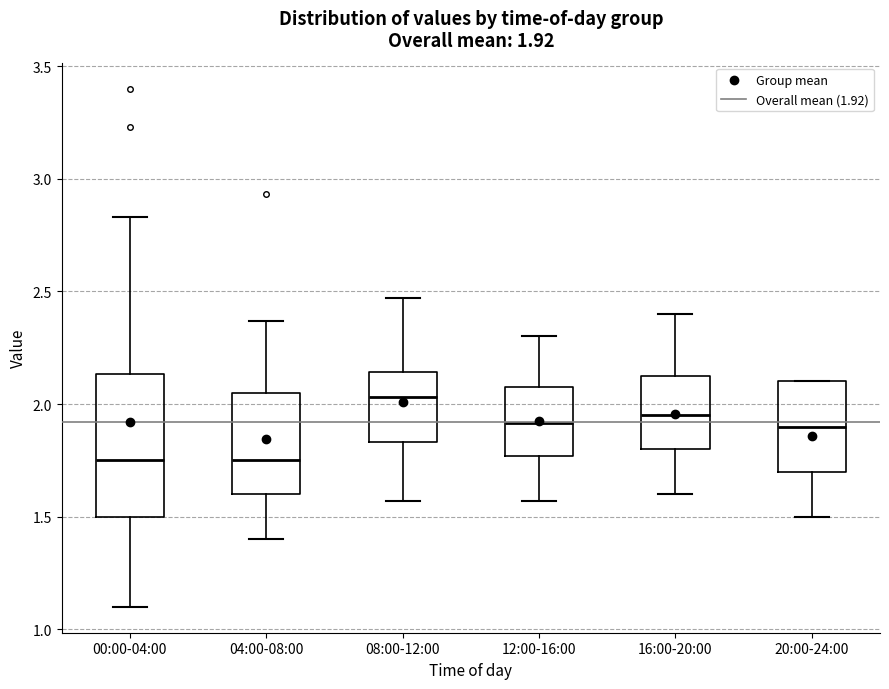

Which box has the highest median line?

08:00-12:00